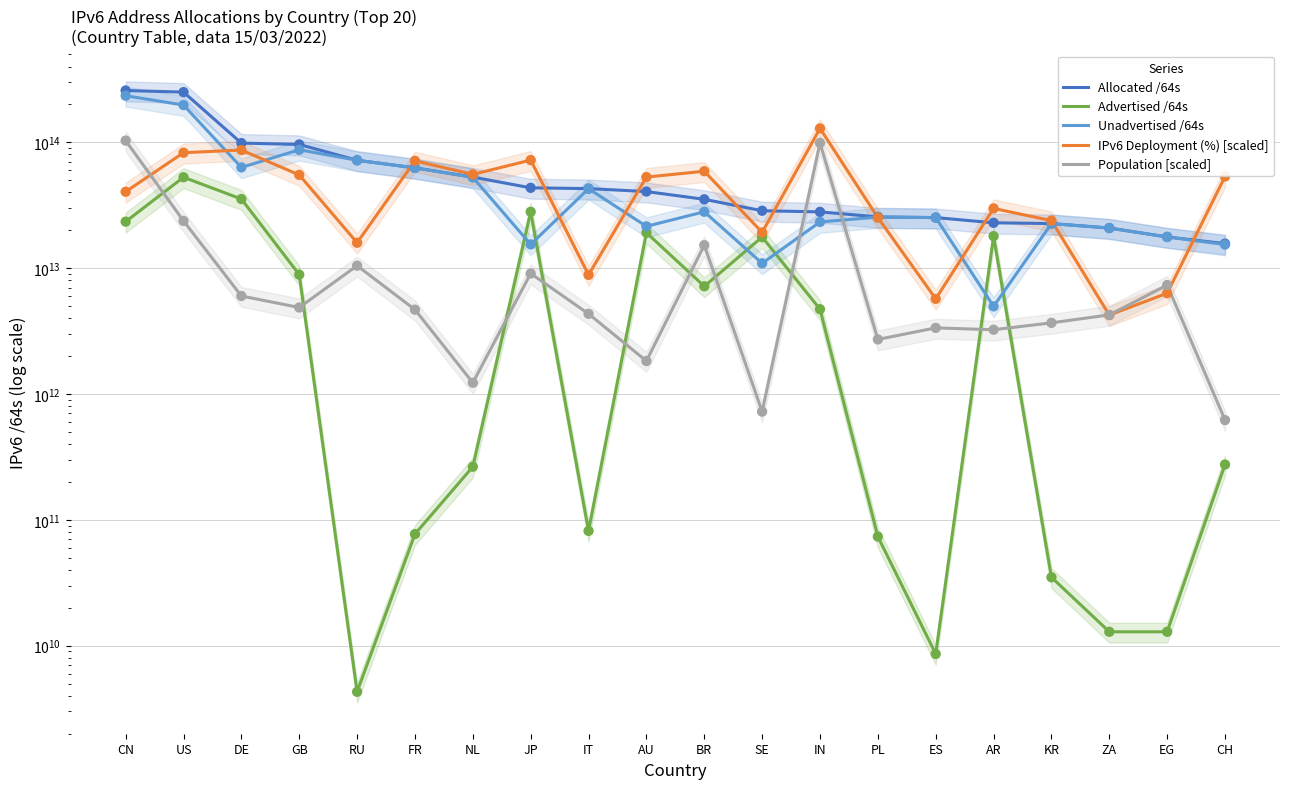

Which series contains the highest Y value?

Allocated /64s